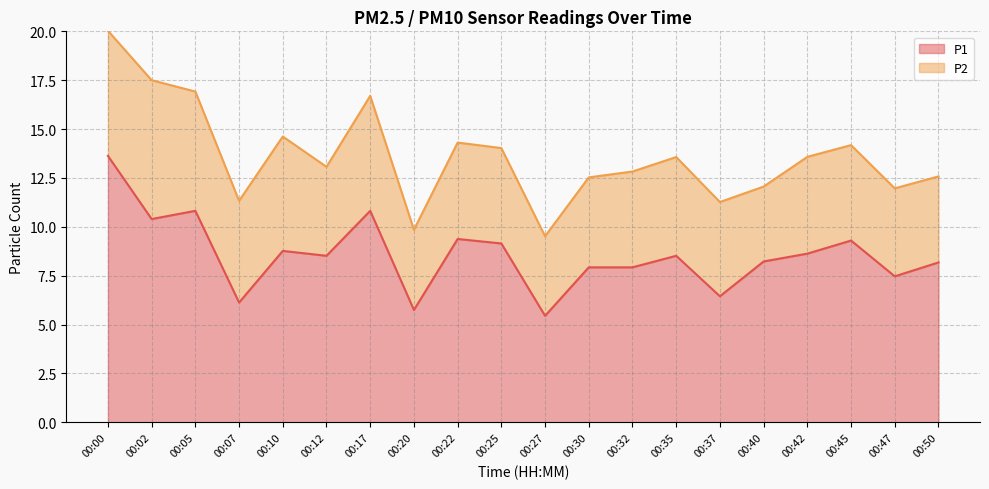

What is the value of the 14th point from the left?

8.5